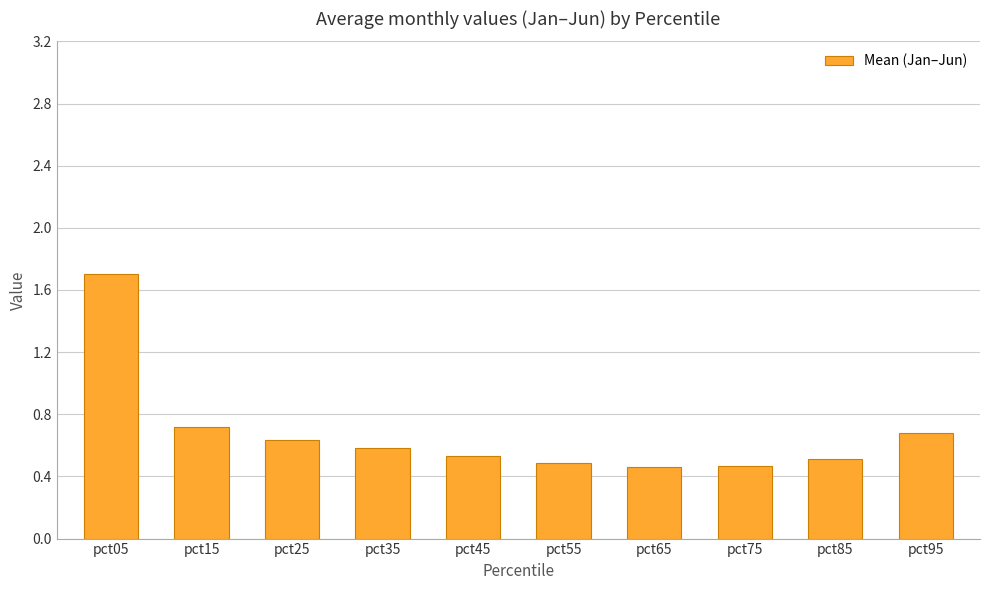

Which category has the highest value across all series?

pct05